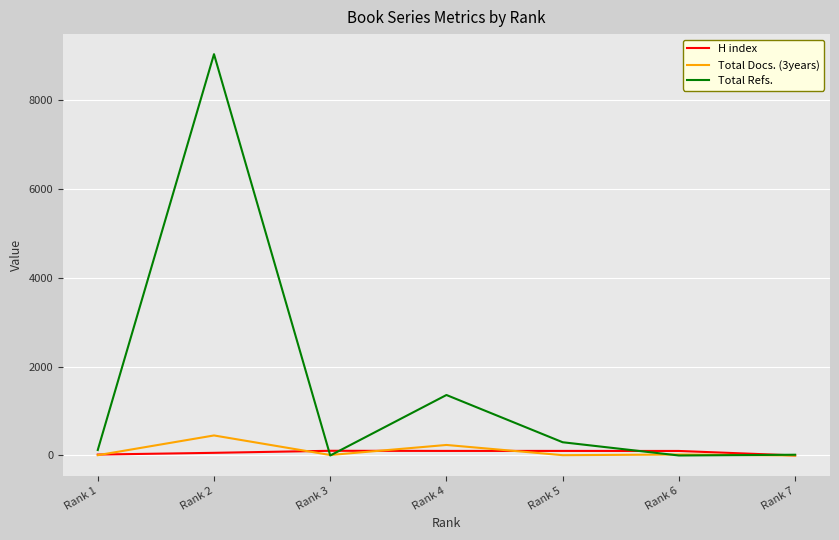

Which series has the largest total across all categories?

Total Refs.